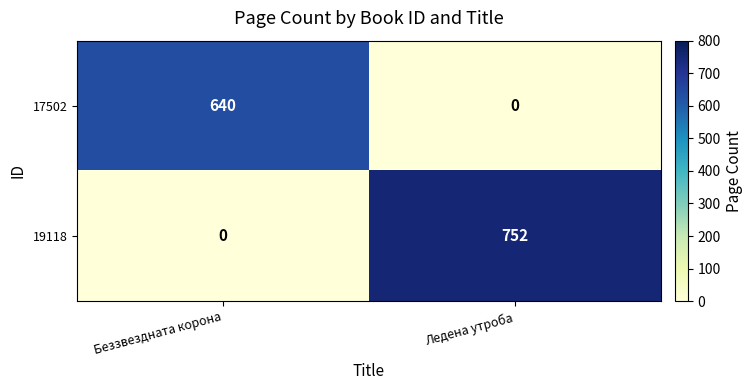

At which category is the sum across all series the highest?

Ледена утроба